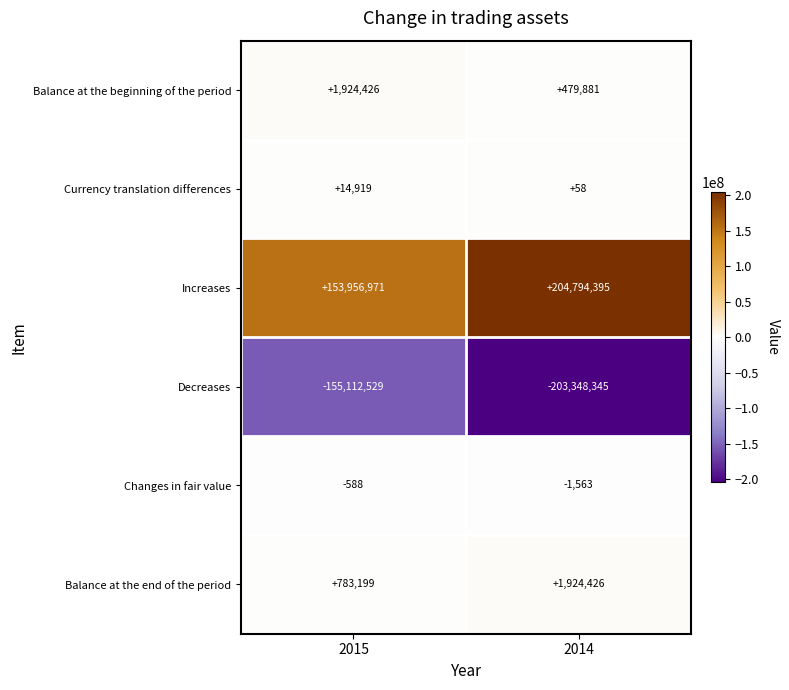

Which category has the lowest value in the Balance at the end of the period series?

2015